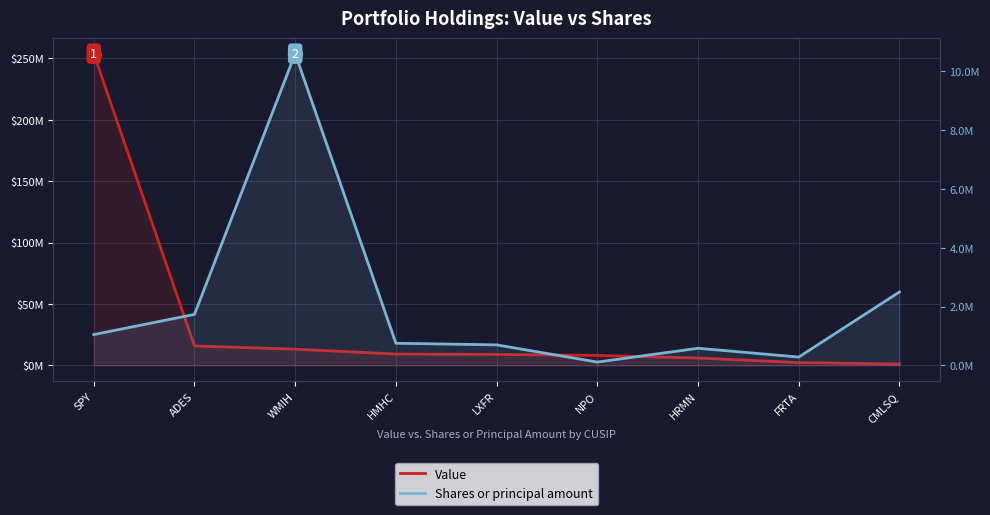

Between SPY and HMHC, which series saw the biggest shift?

Value